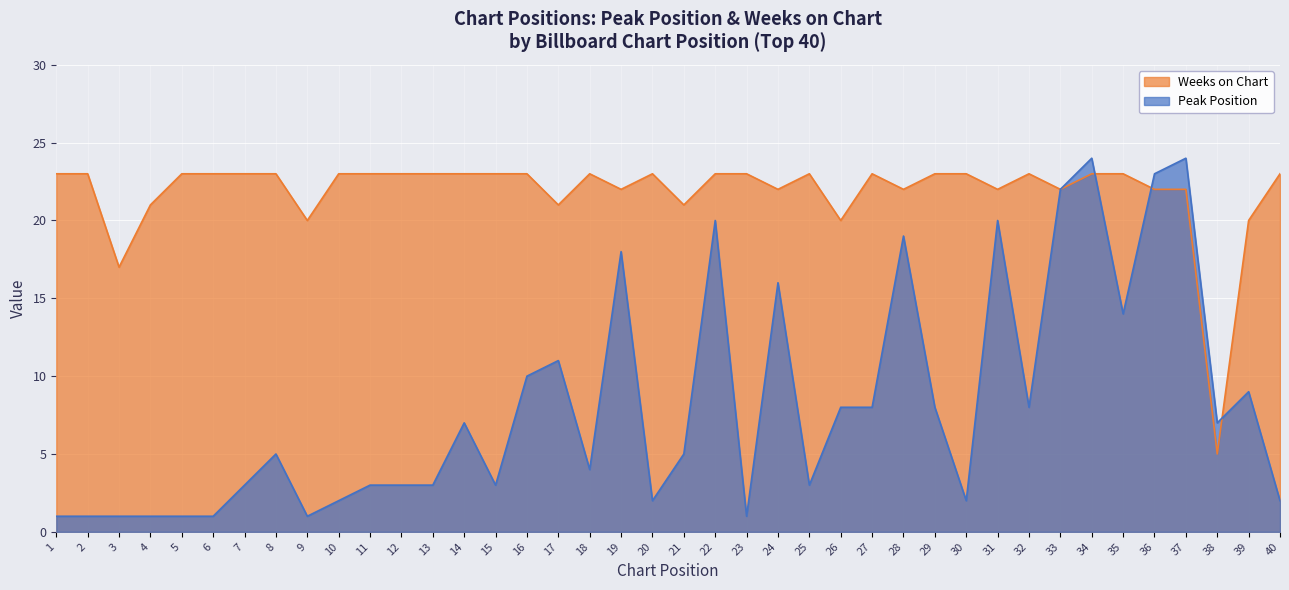

What is the average value of the Weeks on Chart series?

22